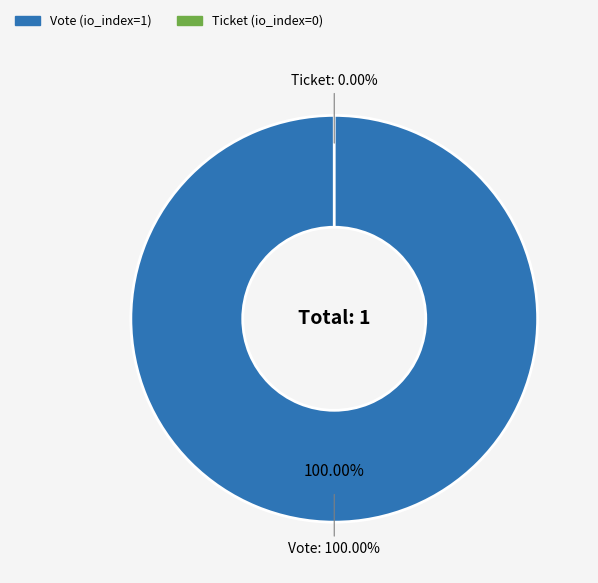

Is there any slice that represents more than half of the pie?

Yes